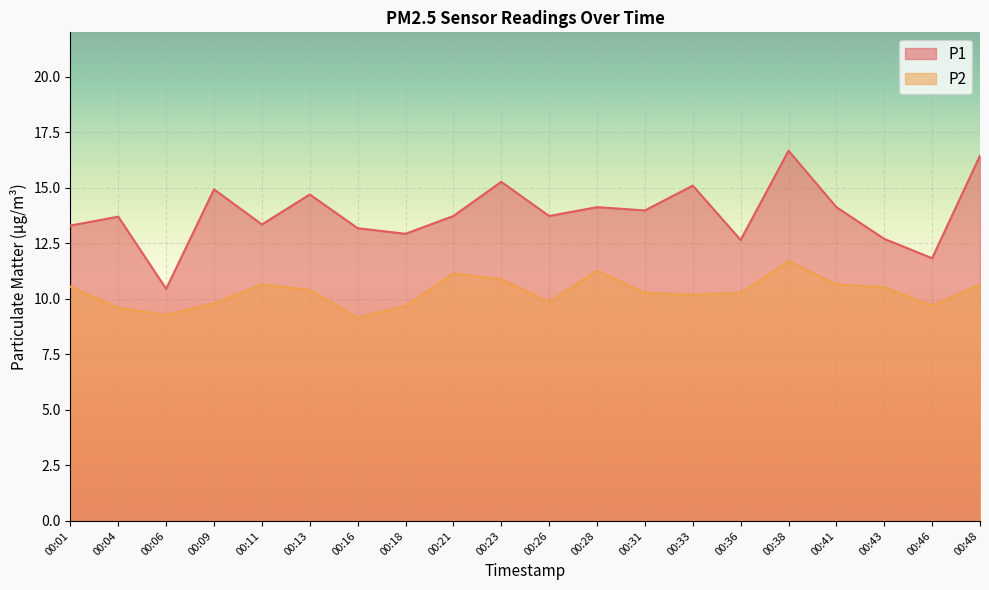

What is the difference between the maximum and minimum values in the P2 series?

2.5